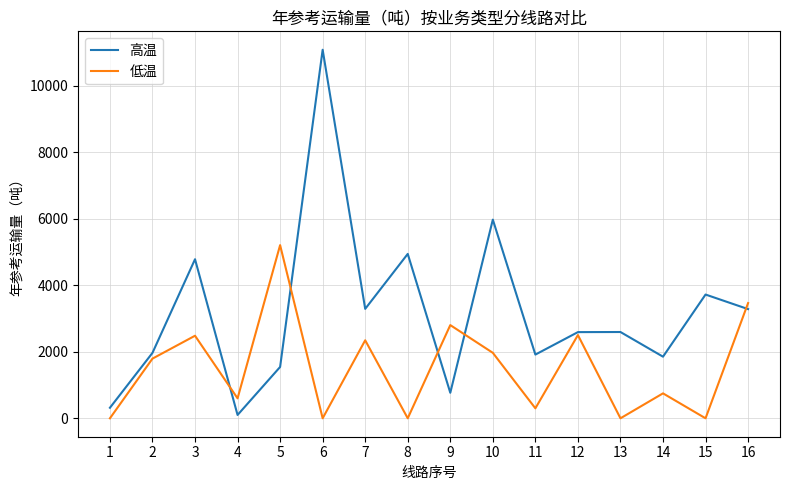

Which series has the largest total across all categories?

高温